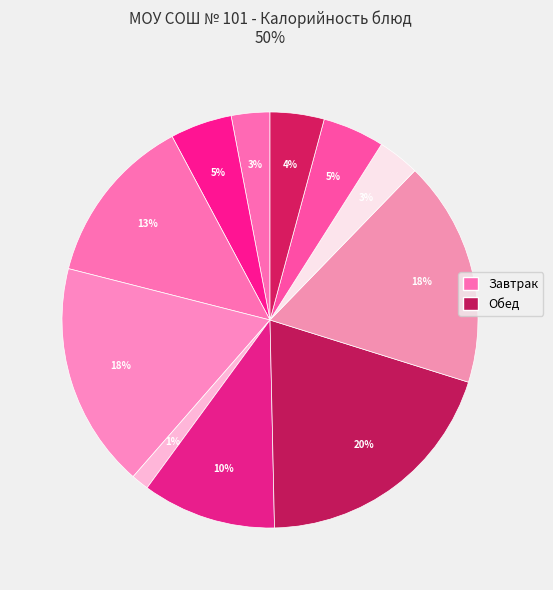

Count the number of slices in the pie.

11